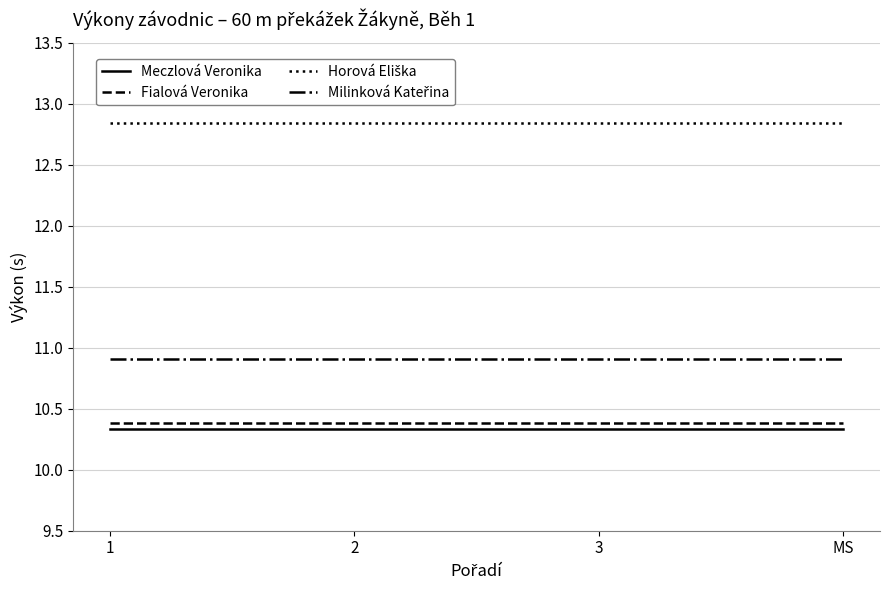

What is the smallest value displayed?

10.3